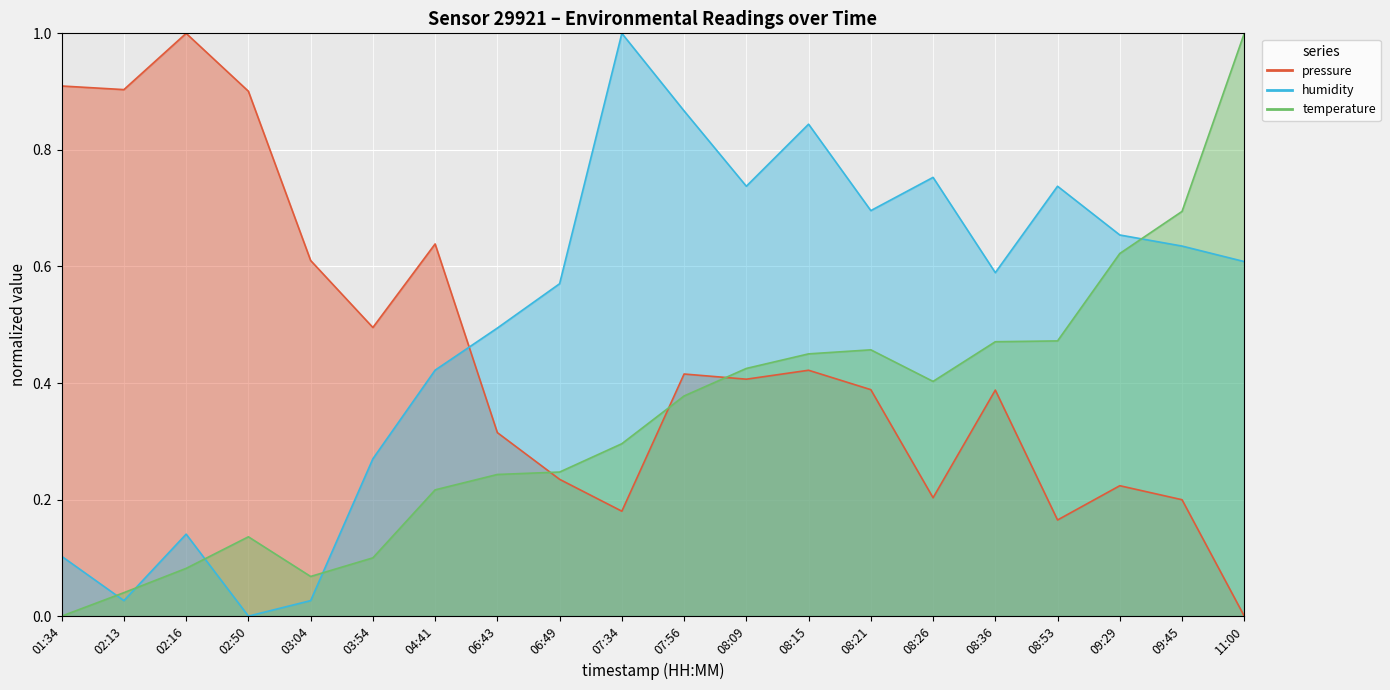

True or false: humidity has a value of 0.8 at 08:26.

True